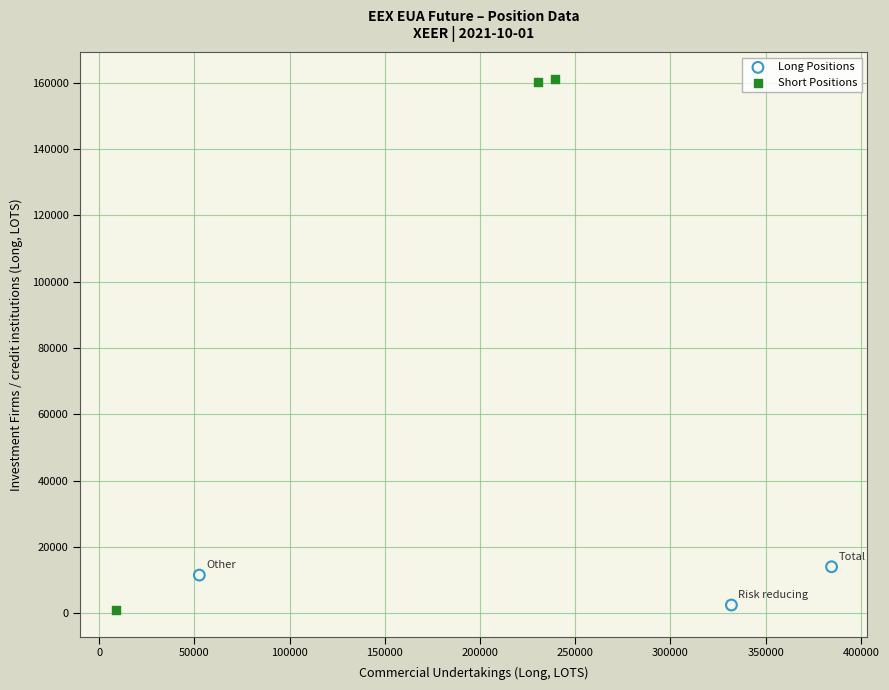

What are all the series names shown in the legend?

Long Positions, Short Positions